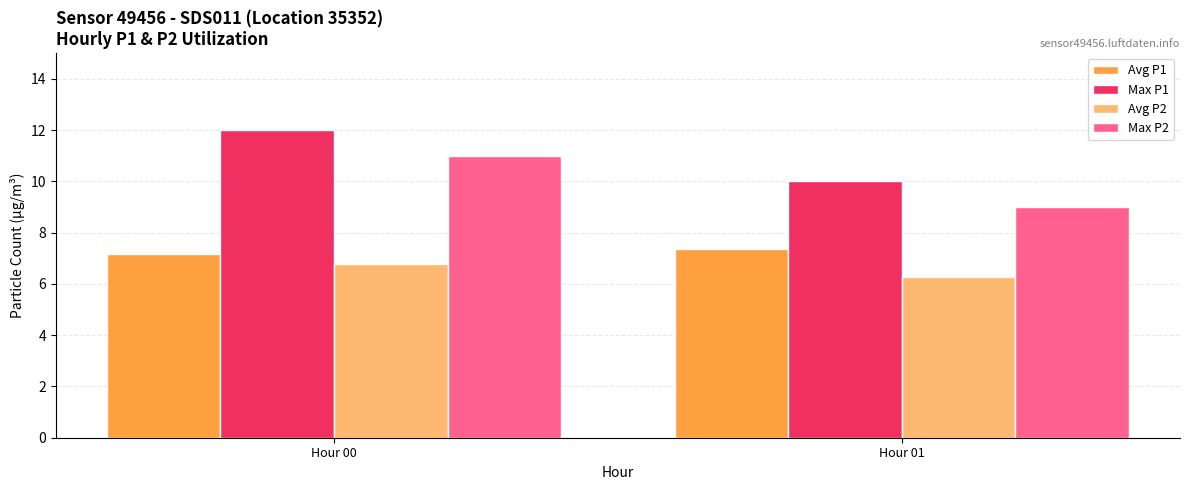

At which category is the sum across all series the highest?

Hour 00